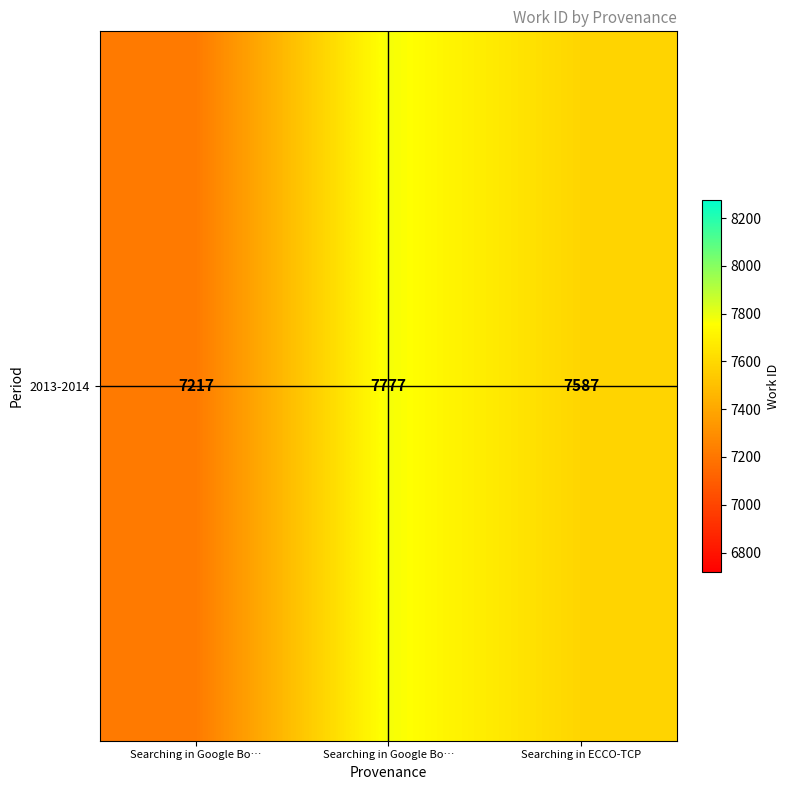

List the labels in order of value, smallest first.

Searching in Google Bo…, Searching in ECCO-TCP, Searching in Google Bo…